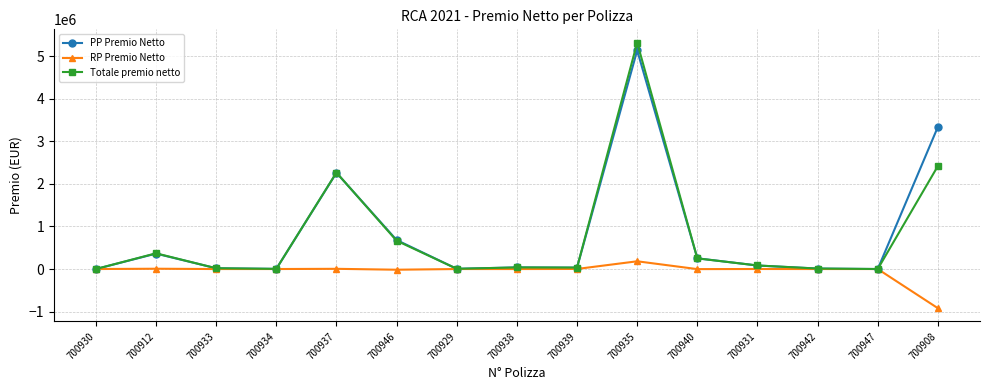

What is the difference between the second highest and minimum values in the Totale premio netto series?

2419938.8